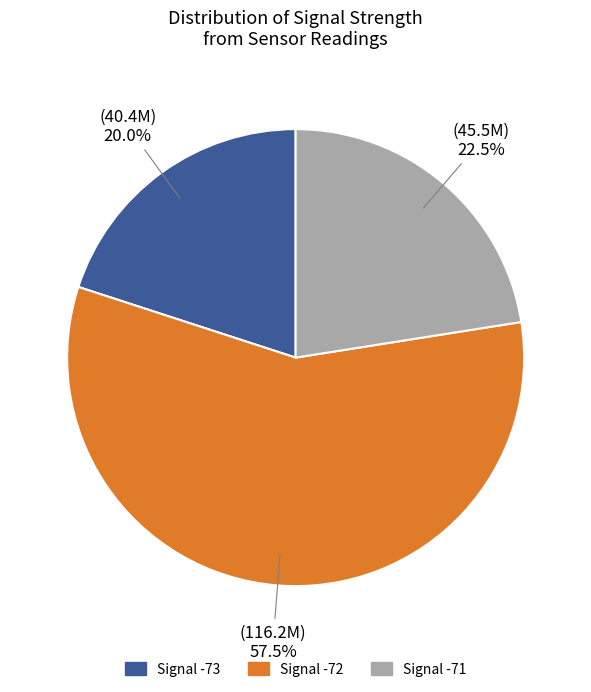

Is there any slice that represents more than half of the pie?

Yes